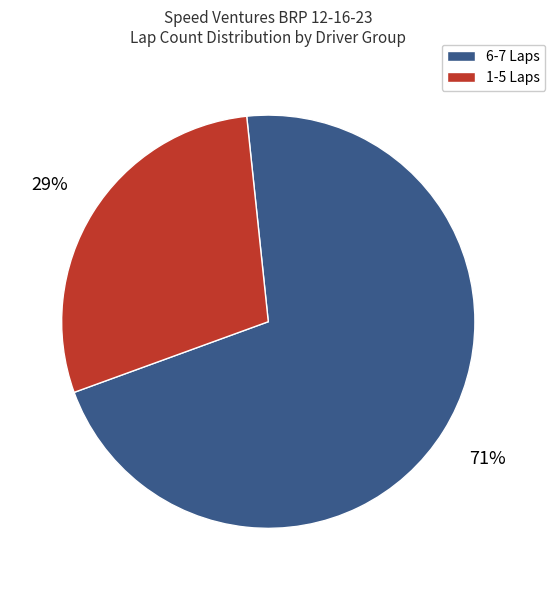

Is there any slice that represents more than half of the pie?

Yes